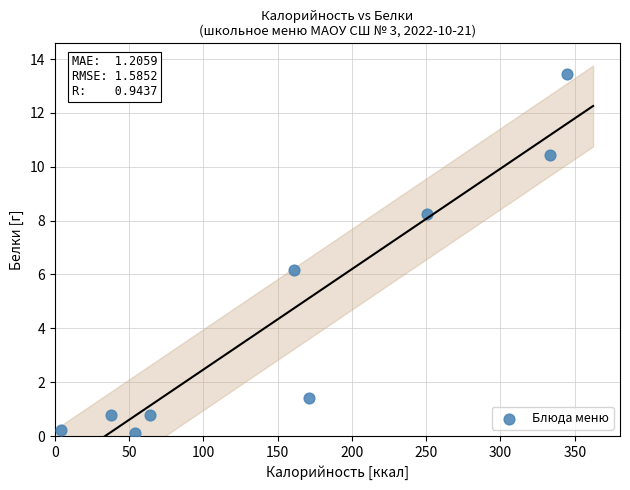

What Y value in the scatter plot is closest to 6?

6.2